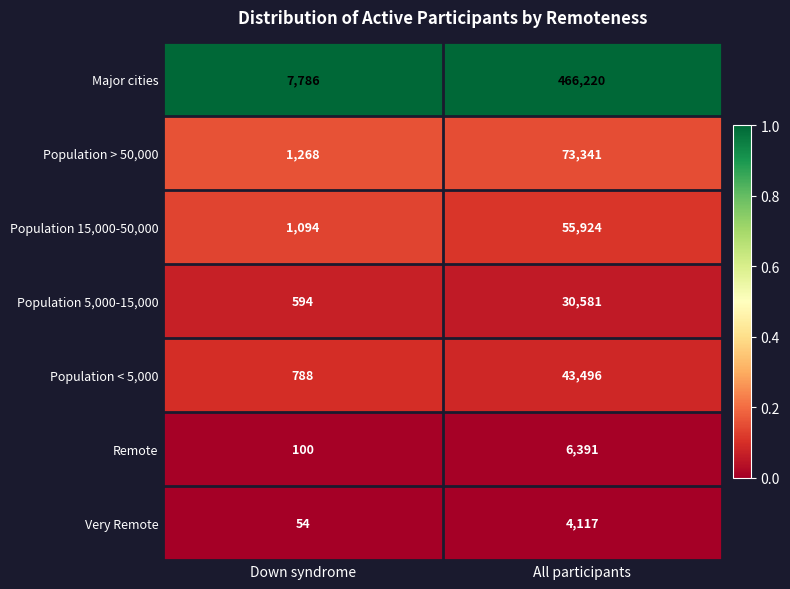

Which series changed the most between Down syndrome and All participants?

Major cities